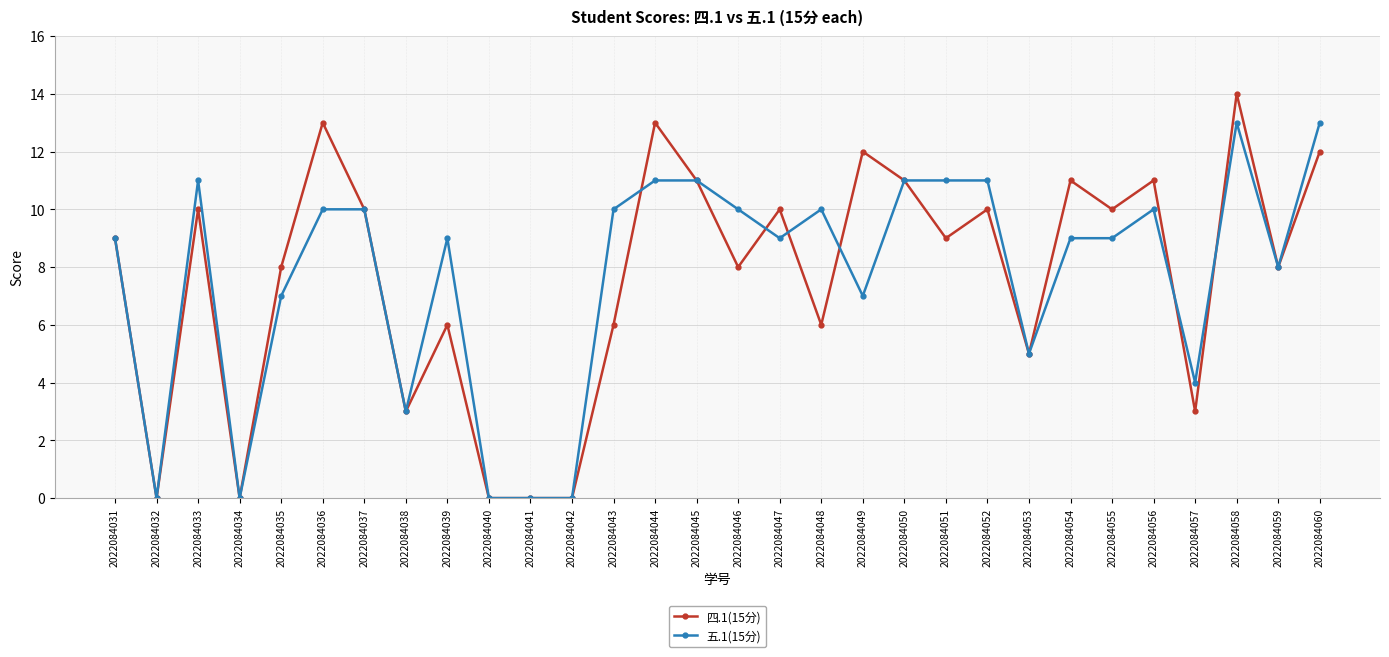

Which series changed the most between 2022084048 and 2022084050?

四.1(15分)